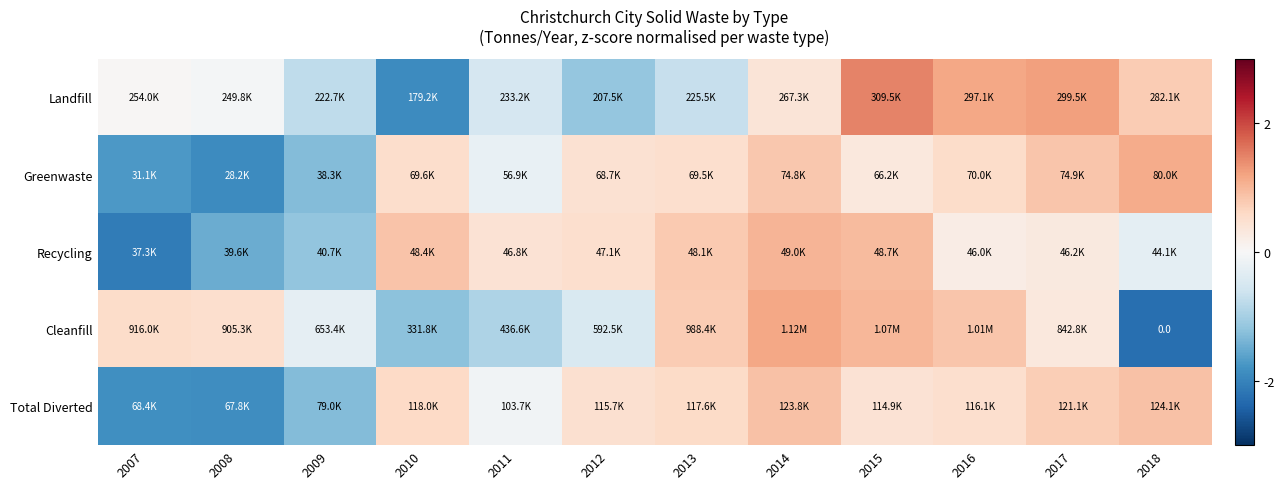

Where does the Greenwaste series first go above 0?

2010